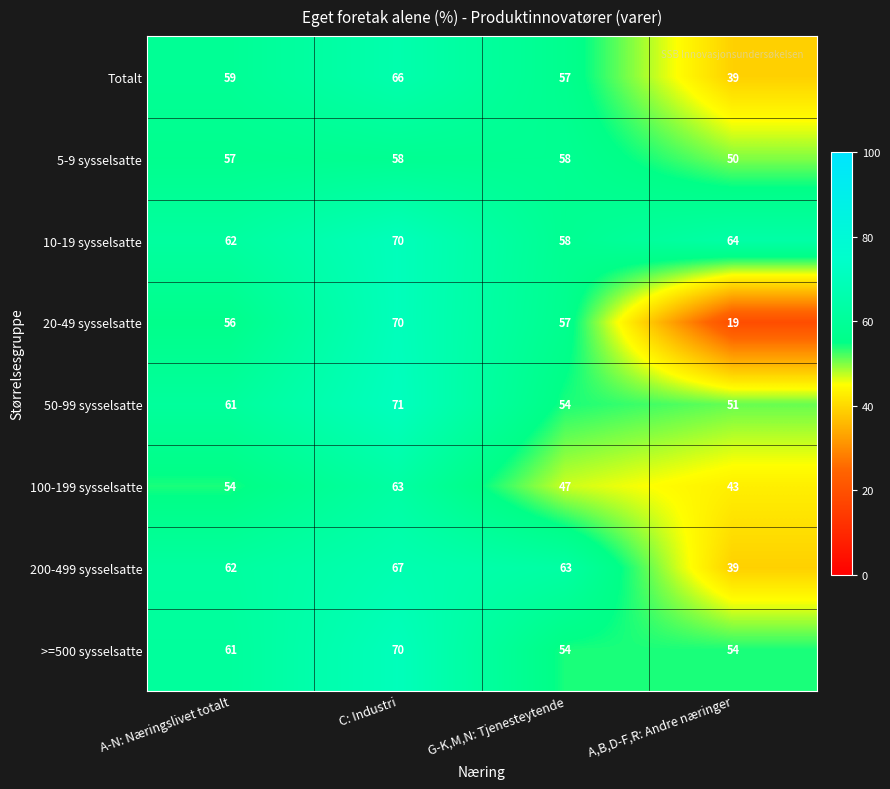

True or false: 50-99 sysselsatte has a value of 71 at C: Industri.

True